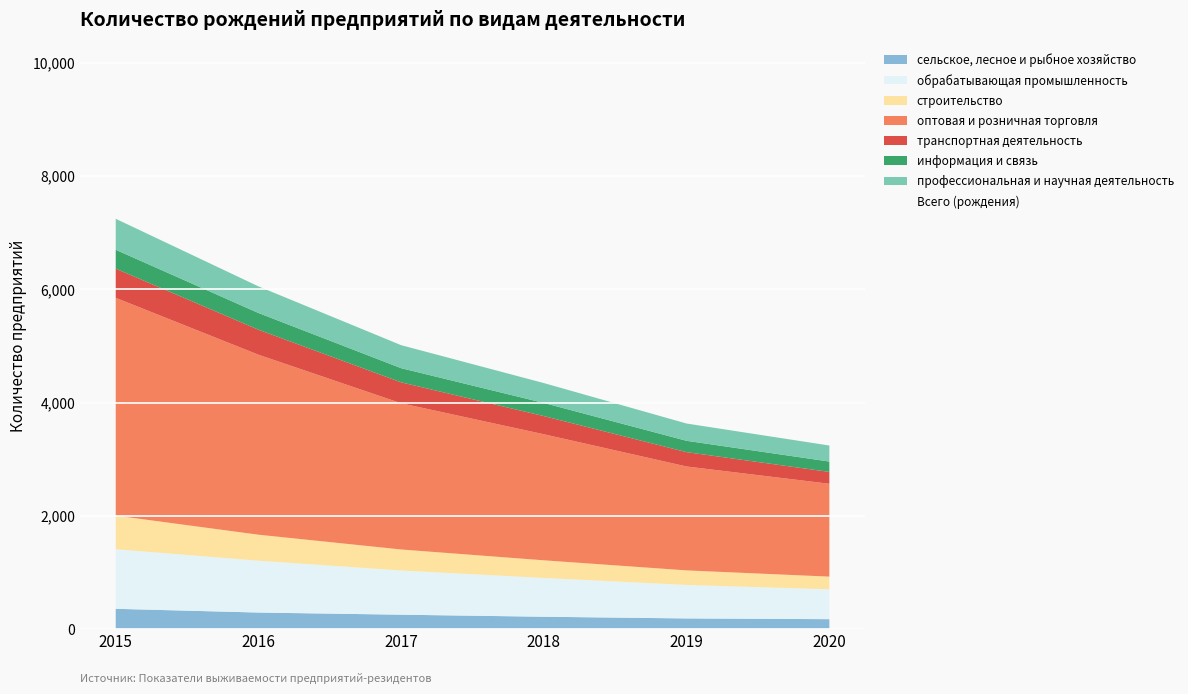

Which category has the lowest value across all series?

2020